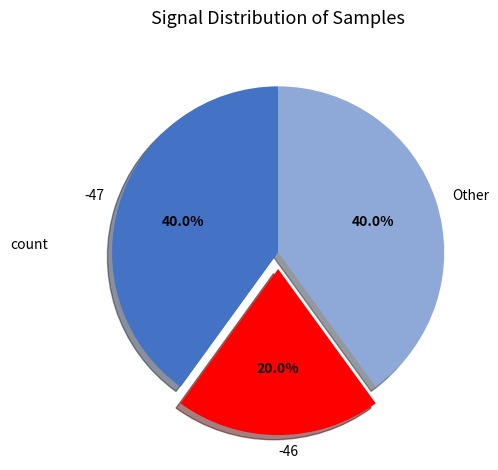

To the nearest percent, what percentage of the pie is -47?

40%